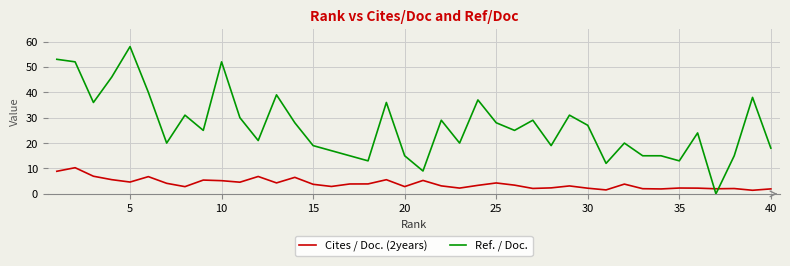

After their last crossing, which series has the higher values: Ref. / Doc. or Cites / Doc. (2years)?

Ref. / Doc.